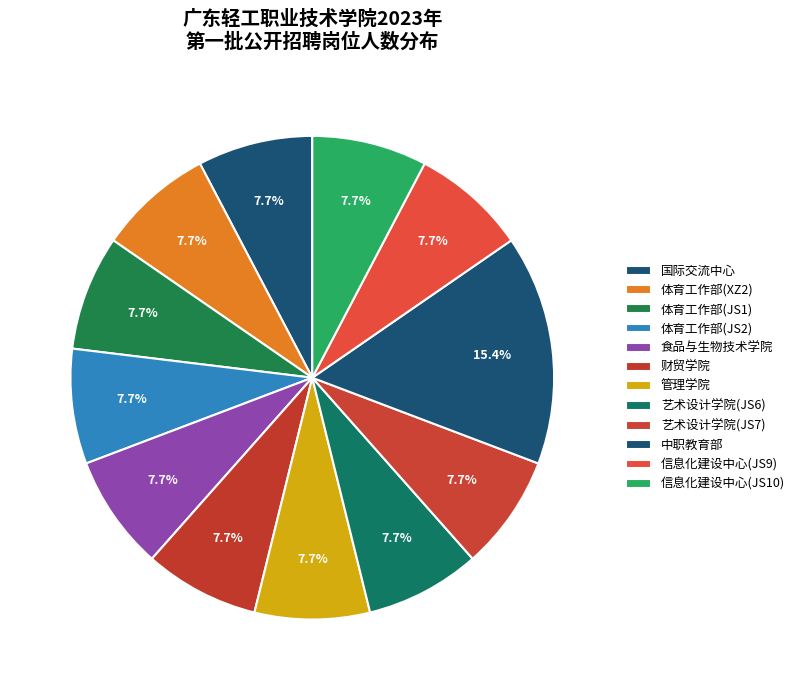

Count the number of slices in the pie.

12